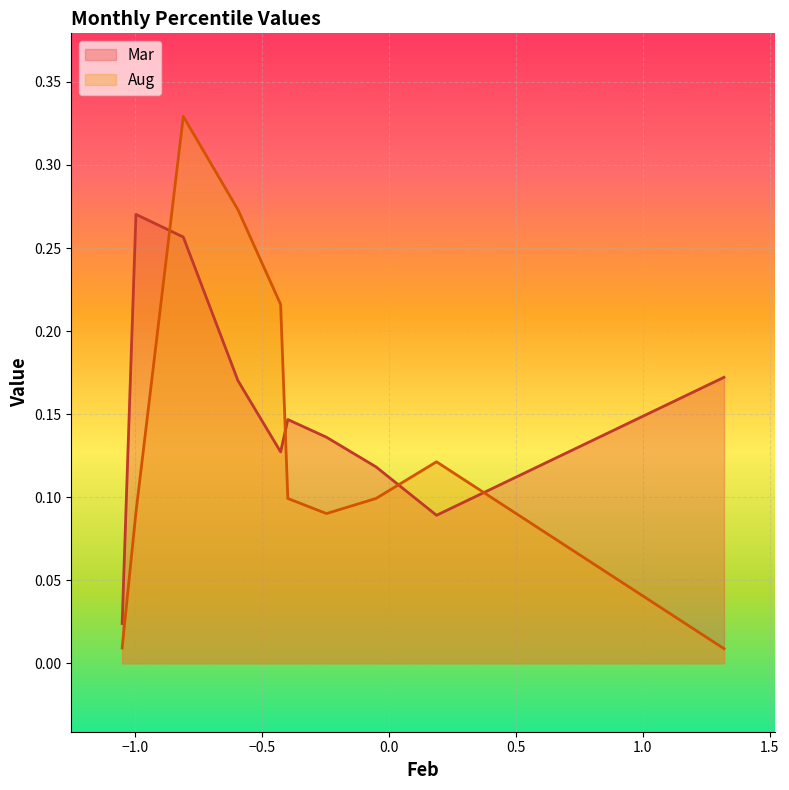

Reading left to right, what are all the values shown in this chart?

Mar: 0.0	0.3	0.3	0.2	0.1	0.1	0.1	0.1	0.1	0.2
Aug: 0.0	0.1	0.3	0.3	0.2	0.1	0.1	0.1	0.1	0.0